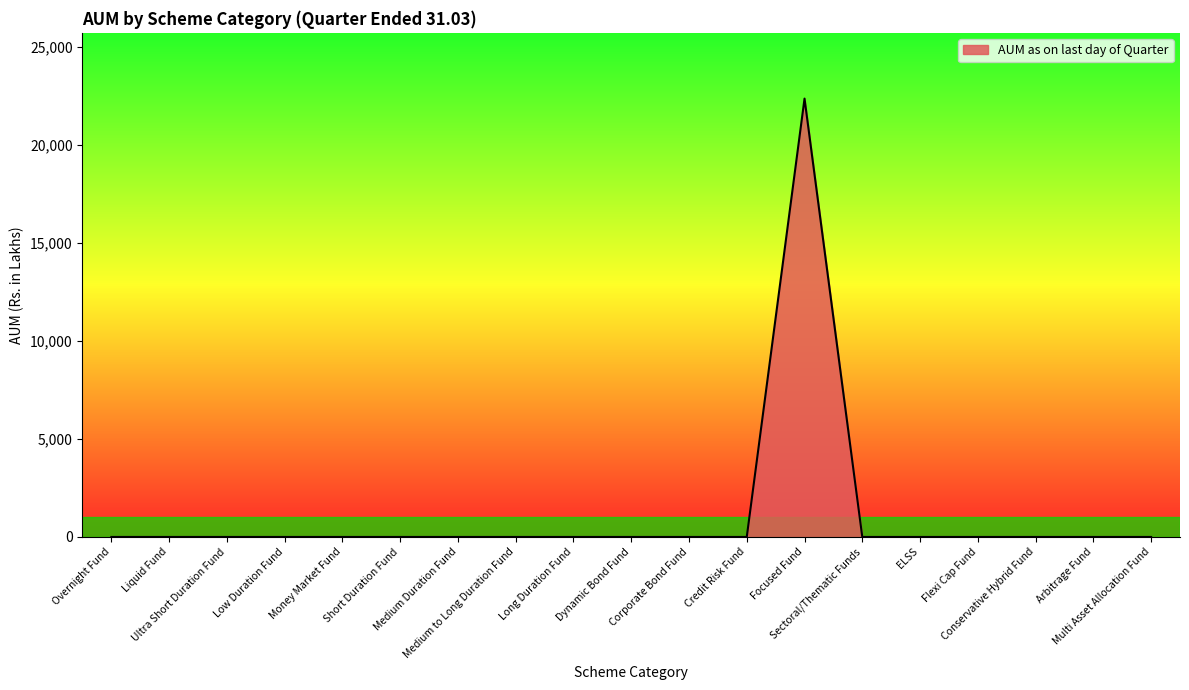

Reading left to right, transcribe all the data shown in this chart.

Overnight Fund=0.0	Liquid Fund=0.0	Ultra Short Duration Fund=0.0	Low Duration Fund=0.0	Money Market Fund=0.0	Short Duration Fund=0.0	Medium Duration Fund=0.0	Medium to Long Duration Fund=0.0	Long Duration Fund=0.0	Dynamic Bond Fund=0.0	Corporate Bond Fund=0.0	Credit Risk Fund=0.0	Focused Fund=22349.9	Sectoral/Thematic Funds=0.0	ELSS=0.0	Flexi Cap Fund=0.0	Conservative Hybrid Fund=0.0	Arbitrage Fund=0.0	Multi Asset Allocation Fund=0.0